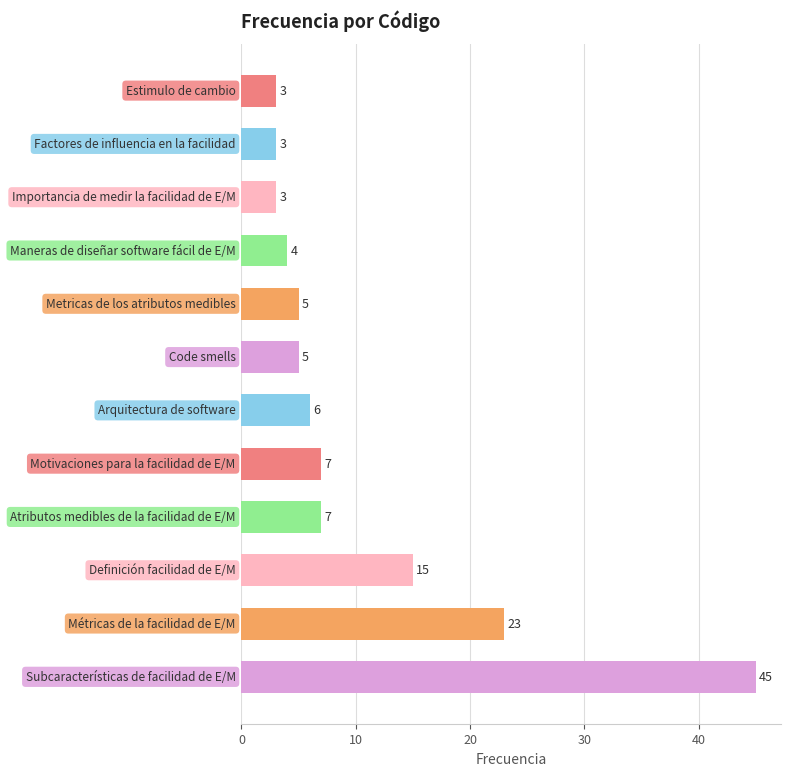

What is the sum of all values?

126